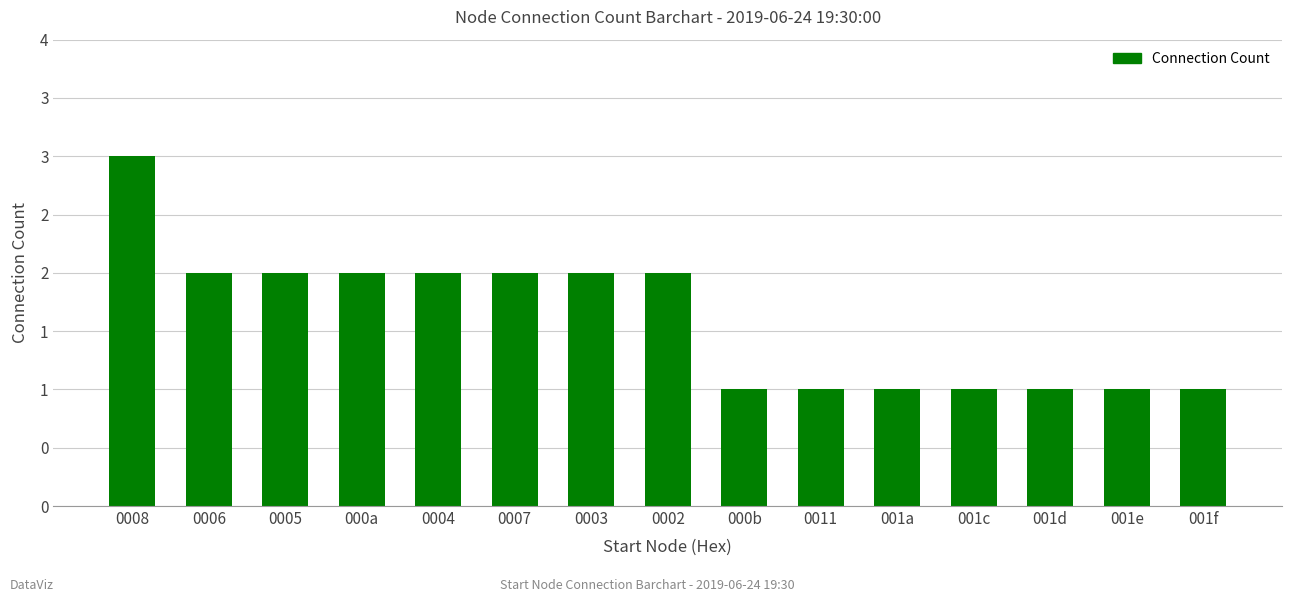

What is the maximum value shown in the chart?

3